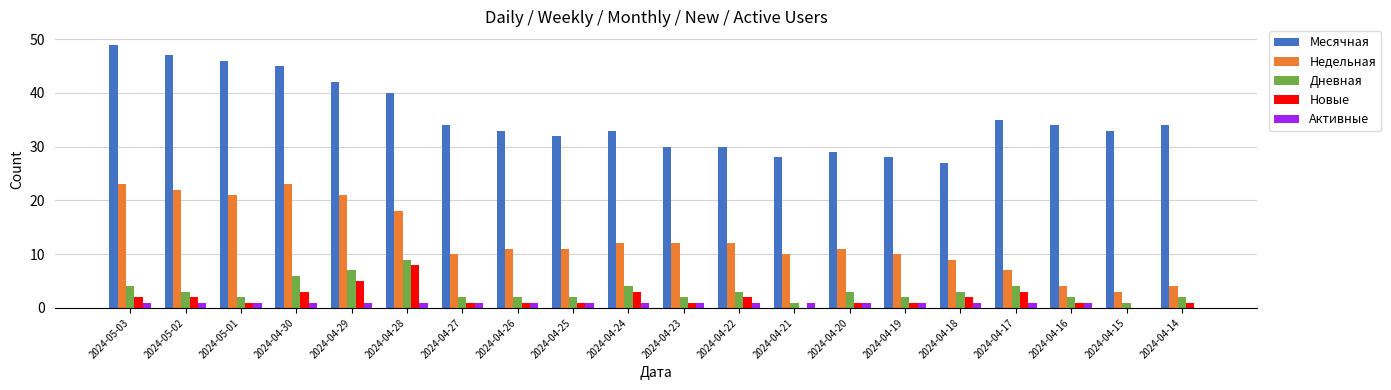

True or false: Дневная has a value of 1 at 2024-04-21.

True